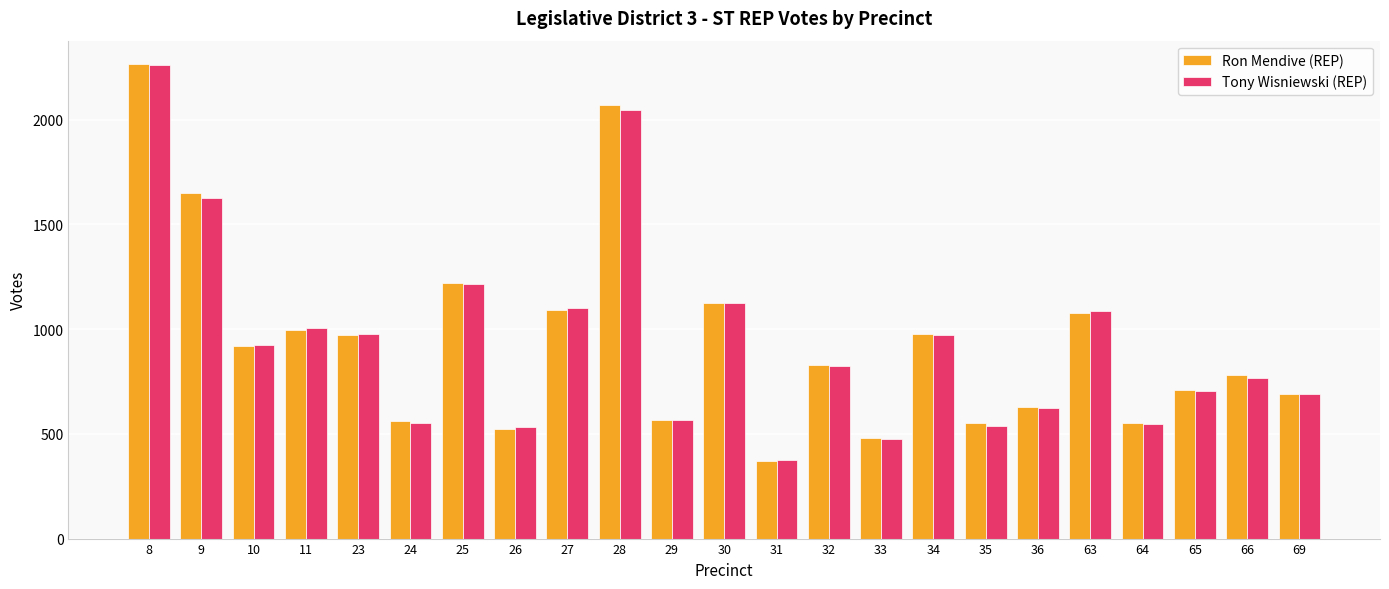

How many data points does each series have?

23